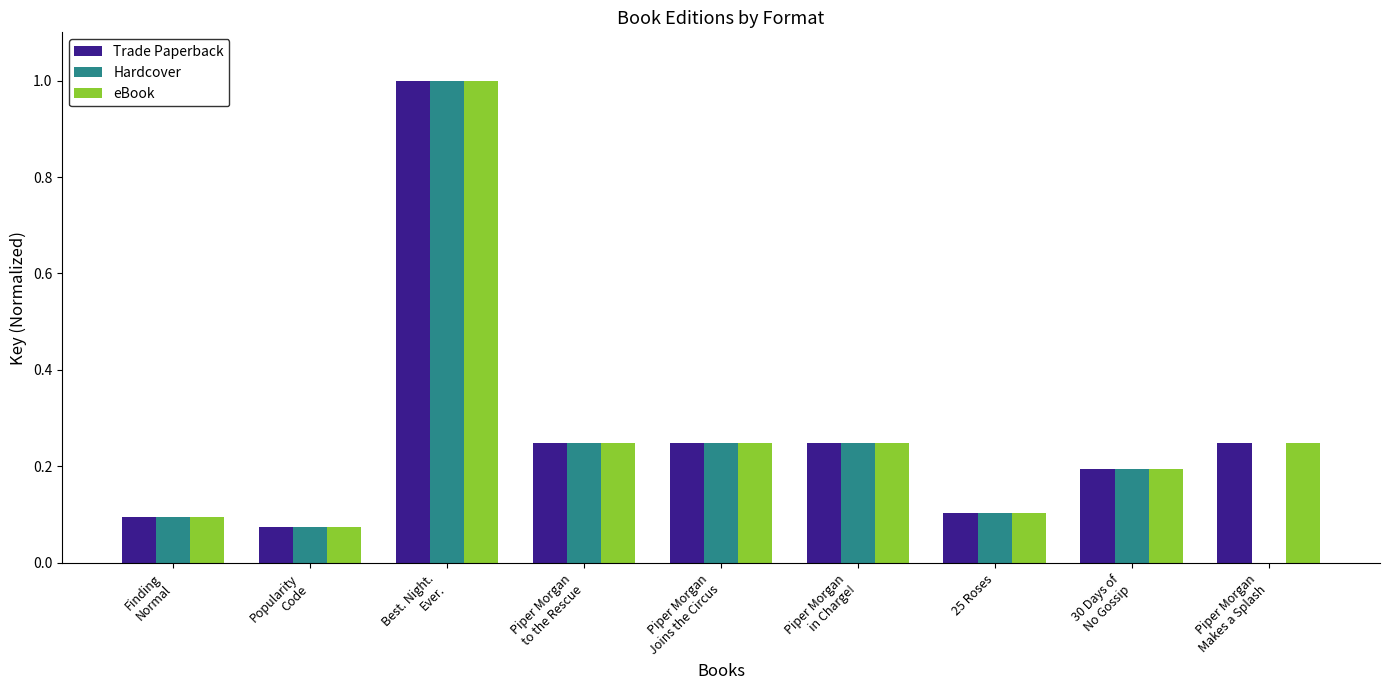

True or false: Hardcover has a value of 0.1 at 25 Roses.

True